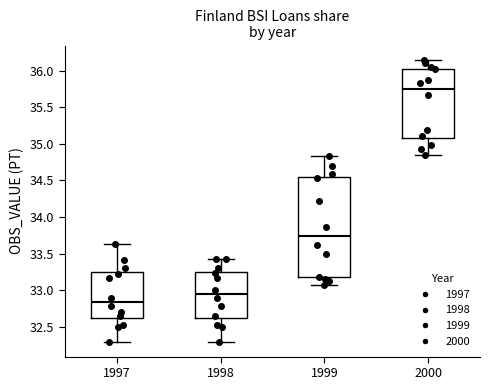

Reading left to right, read every box against the y-axis: the position of its median line, the range the box covers, and the ends of its whiskers. The values are not printed on the chart, so give them approximately, as read against the axis.

1997: median 32.85, box 32.60 to 33.25, whiskers 32.30 to 33.65
1998: median 32.95, box 32.60 to 33.25, whiskers 32.30 to 33.45
1999: median 33.75, box 33.20 to 34.55, whiskers 33.10 to 34.85
2000: median 35.75, box 35.10 to 36.00, whiskers 34.85 to 36.15